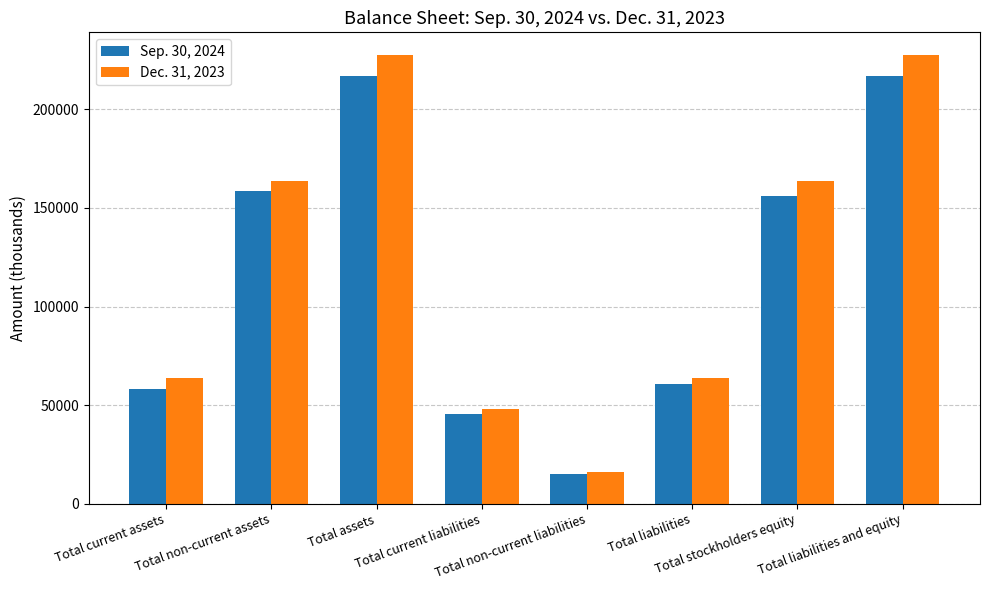

Which series has the widest spread of values?

Dec. 31, 2023